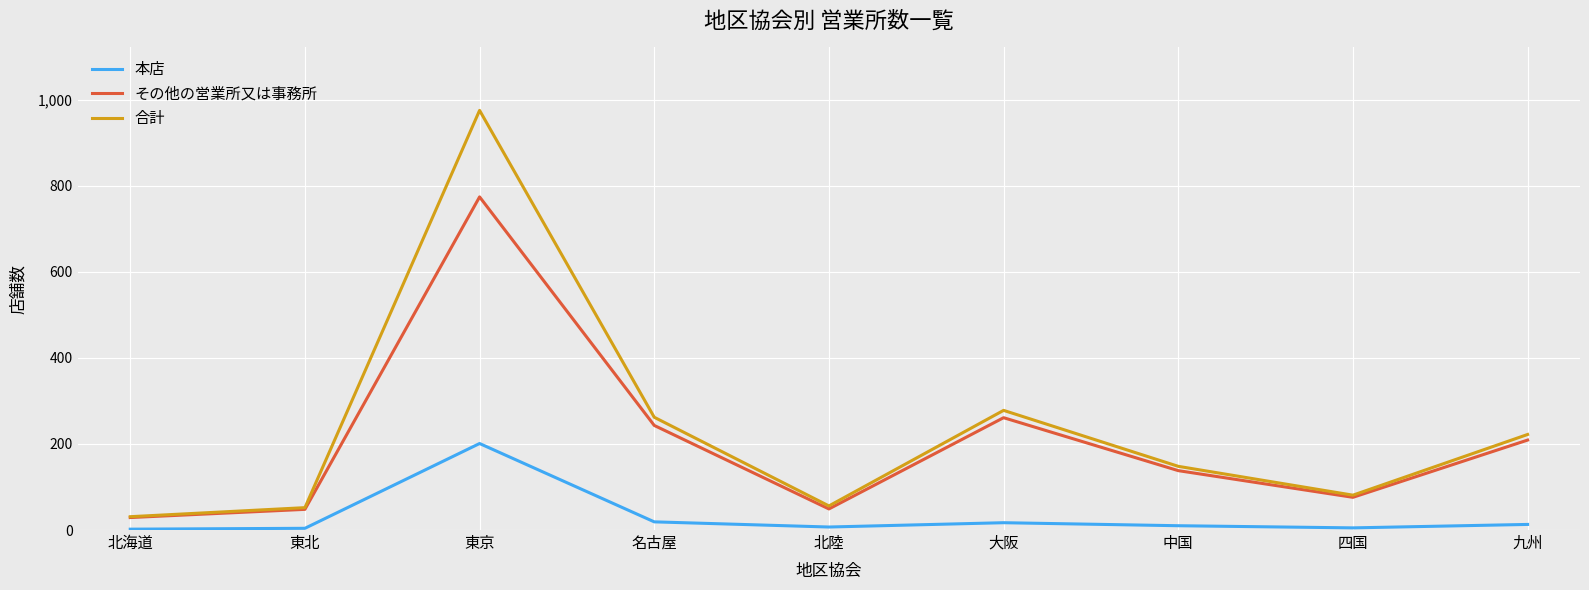

What is the greatest value displayed?

975